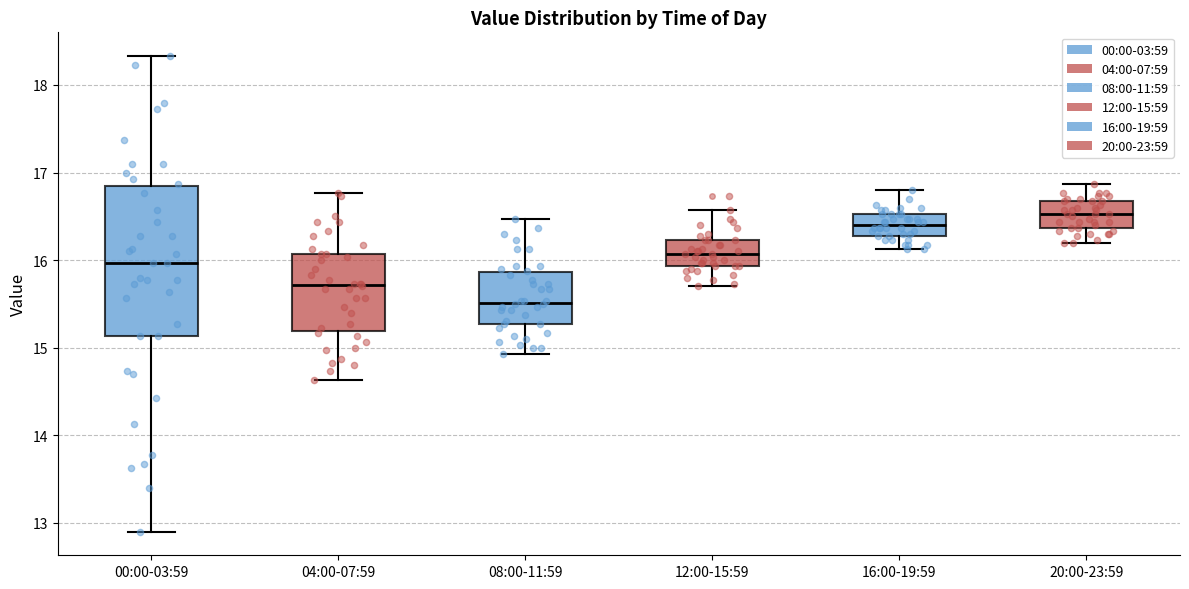

Reading left to right, read every box against the y-axis: the position of its median line, the range the box covers, and the ends of its whiskers. The values are not printed on the chart, so give them approximately, as read against the axis.

00:00-03:59: median 16.0, box 15.1 to 16.8, whiskers 12.9 to 18.3
04:00-07:59: median 15.7, box 15.2 to 16.1, whiskers 14.6 to 16.8
08:00-11:59: median 15.5, box 15.3 to 15.9, whiskers 14.9 to 16.5
12:00-15:59: median 16.1, box 15.9 to 16.2, whiskers 15.7 to 16.6
16:00-19:59: median 16.4, box 16.3 to 16.5, whiskers 16.1 to 16.8
20:00-23:59: median 16.5, box 16.4 to 16.7, whiskers 16.2 to 16.9